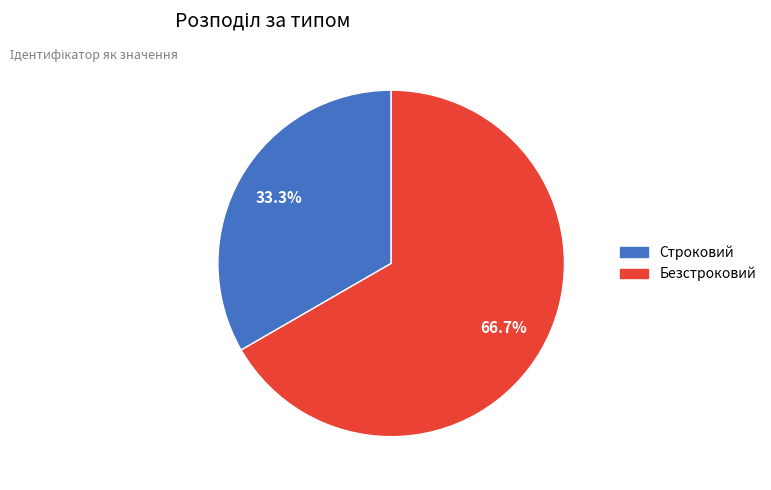

Which has a higher value, Строковий or Безстроковий?

Безстроковий